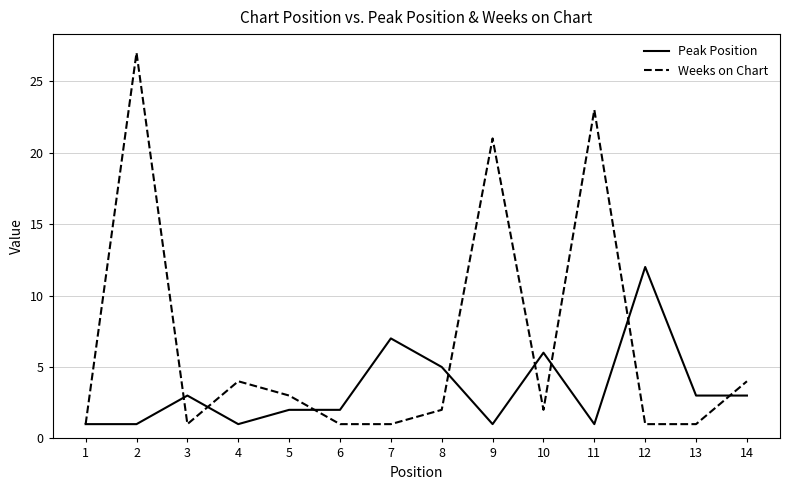

Where is Weeks on Chart nearest to the value 14?

9